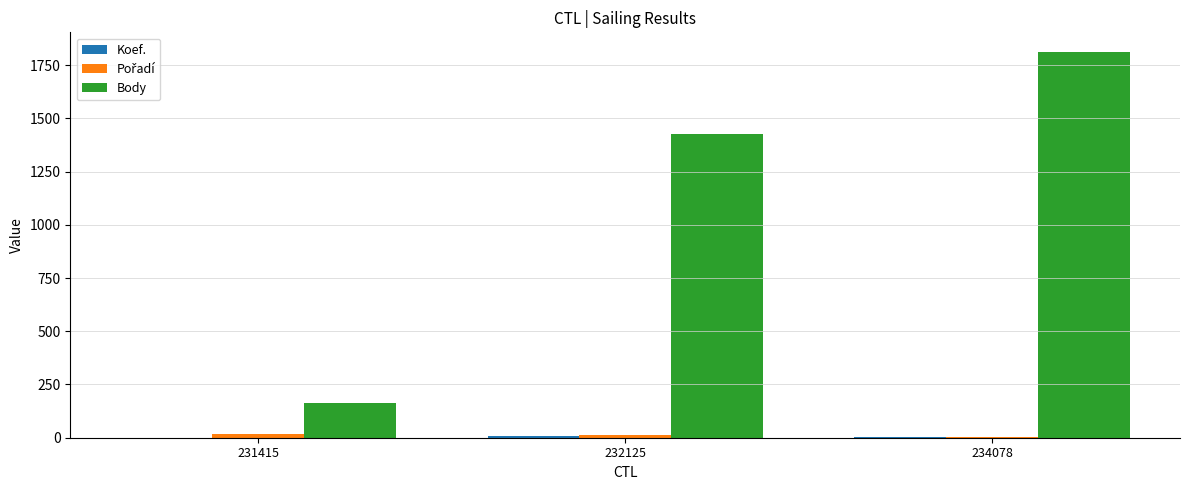

What is the maximum value for Body?

1813